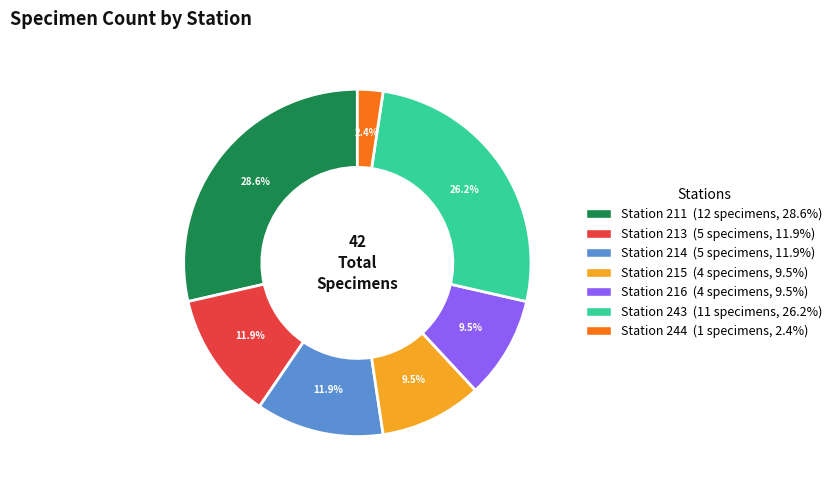

Is there a majority slice in this chart?

No